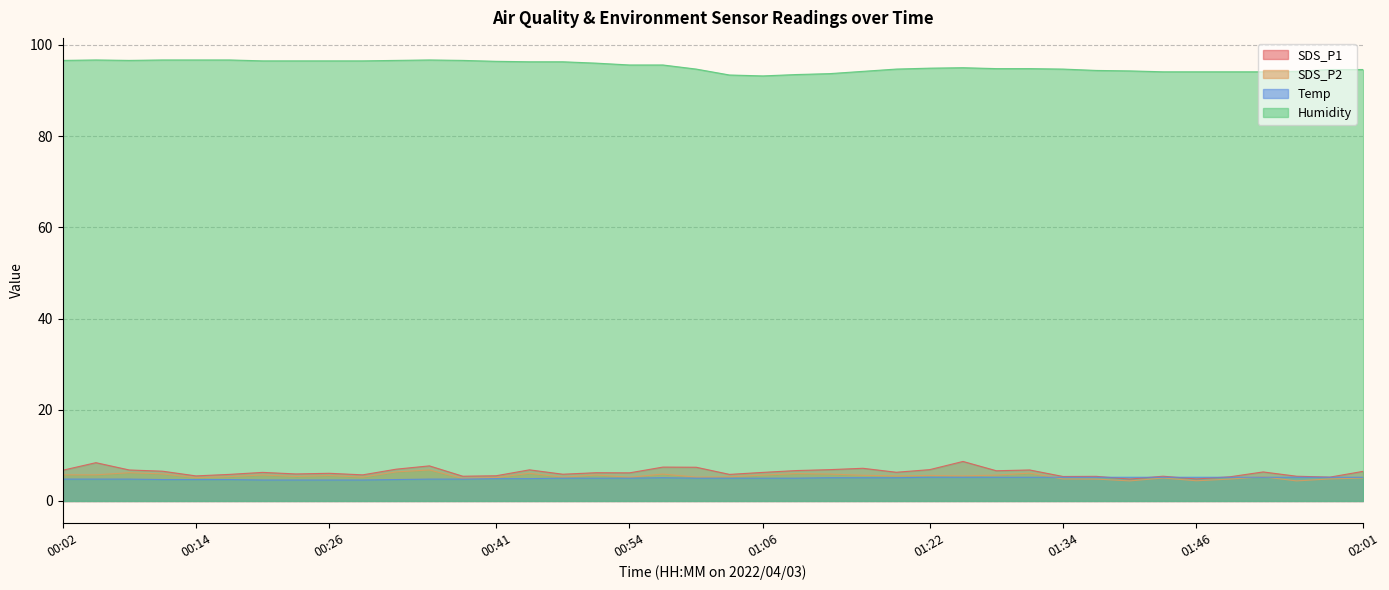

True or false: SDS_P1 and SDS_P2 intersect in this chart.

False